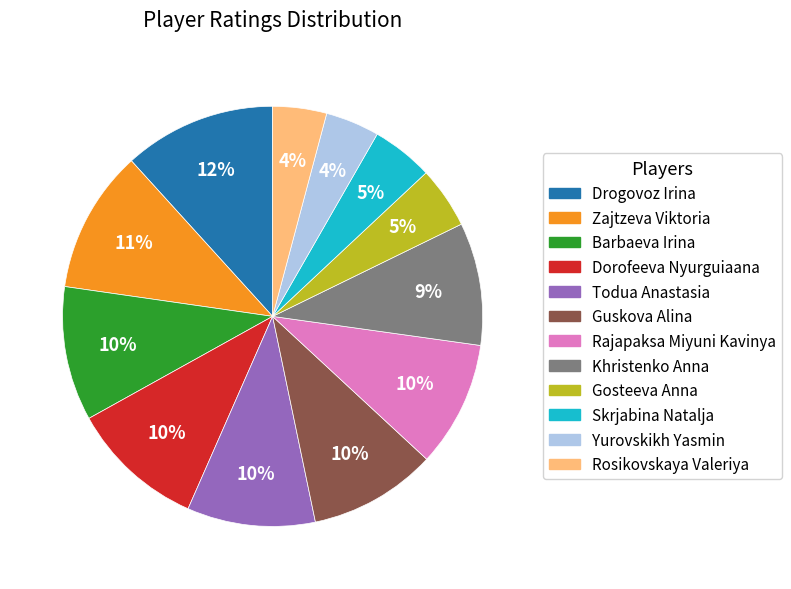

How many segments does this pie chart have?

12